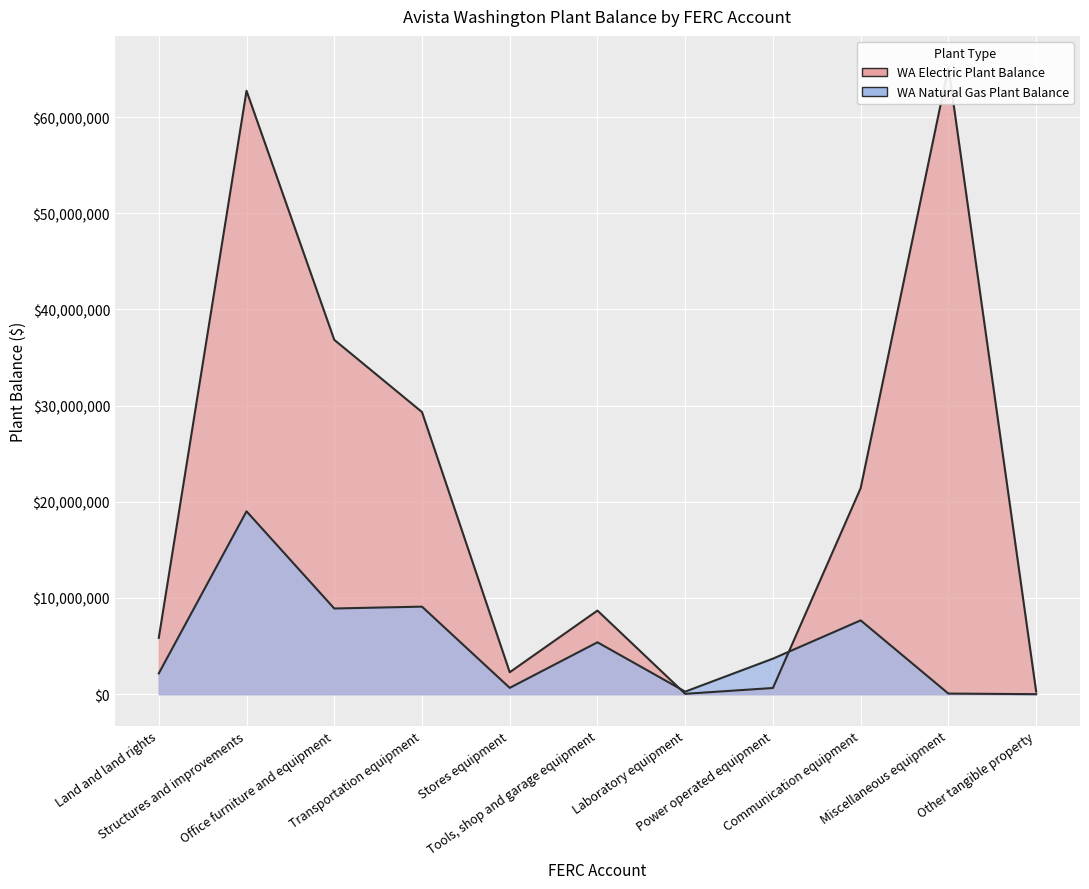

What is the difference between the highest and lowest values at Tools, shop and garage equipment?

3297336